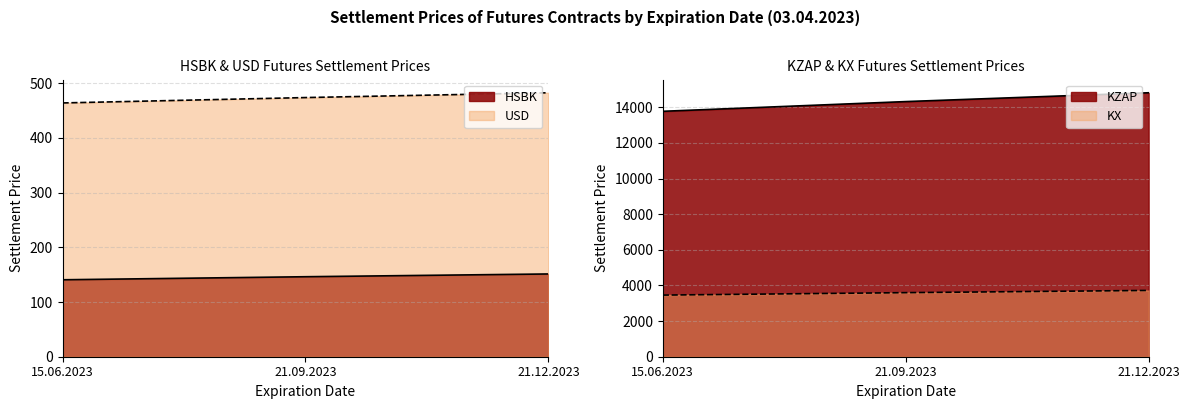

What is the sum of all HSBK values?

438.2